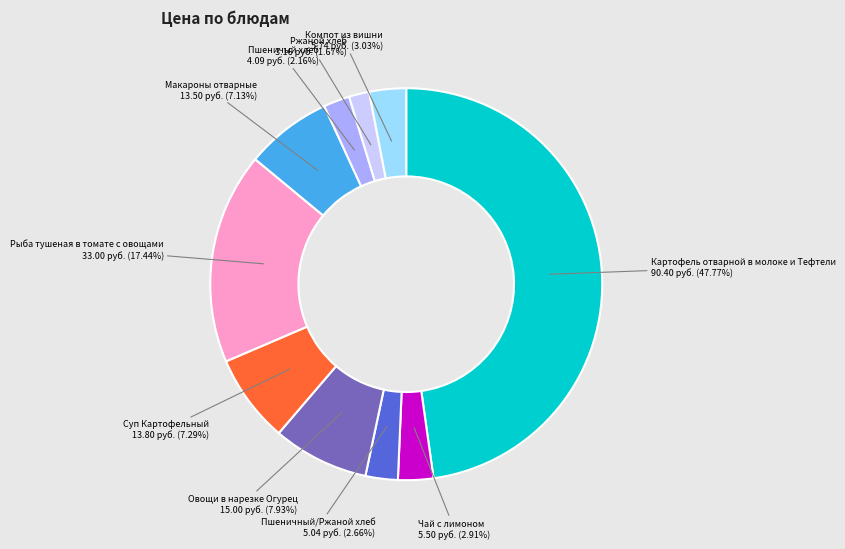

Does any single category account for the majority?

No